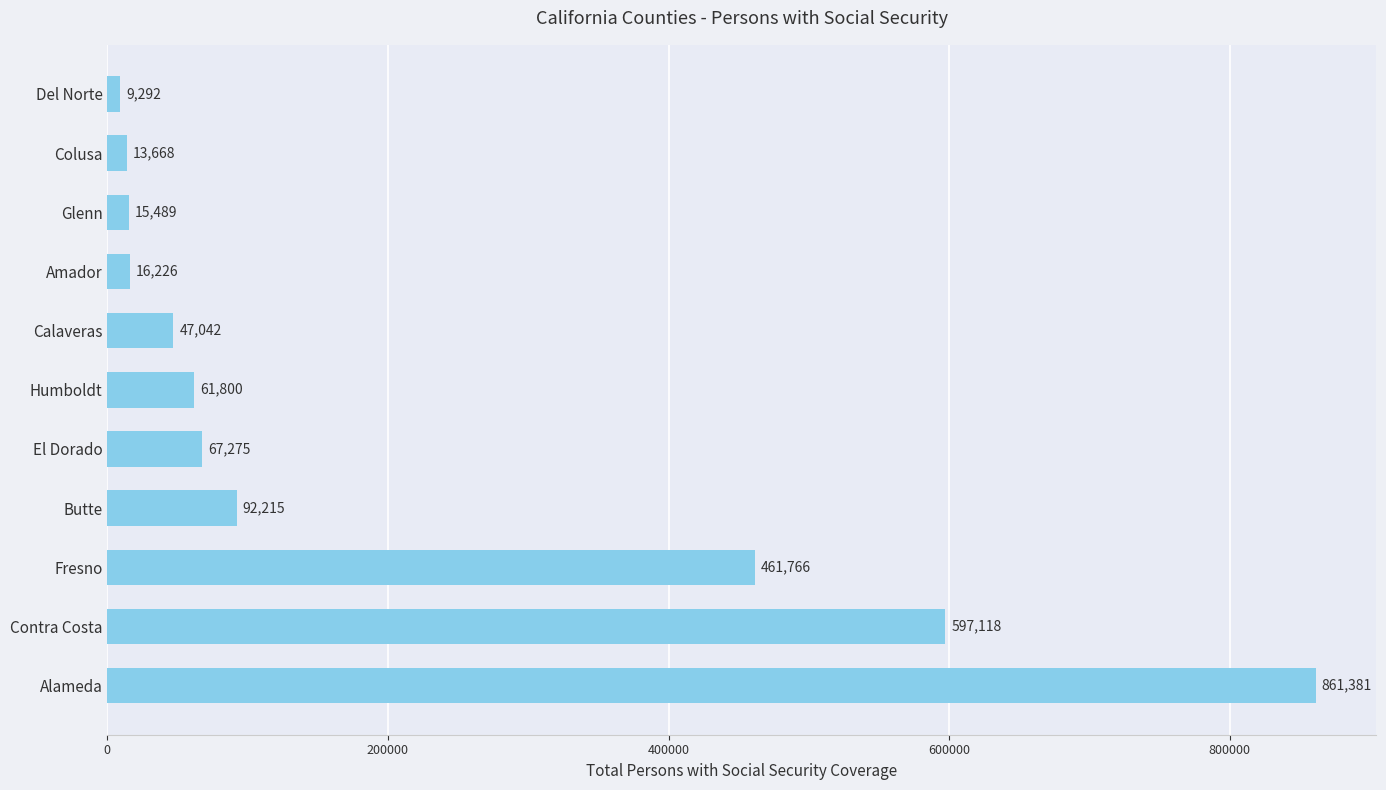

What is the change in value from Contra Costa to Amador?

-580892